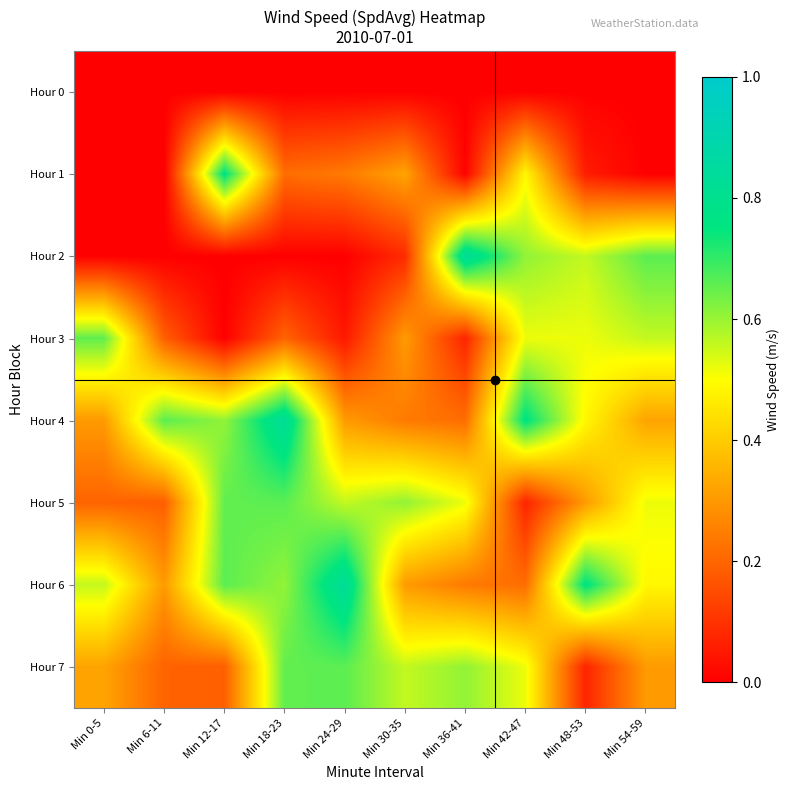

Which series changed the most between Min 0-5 and Min 12-17?

Hour 1